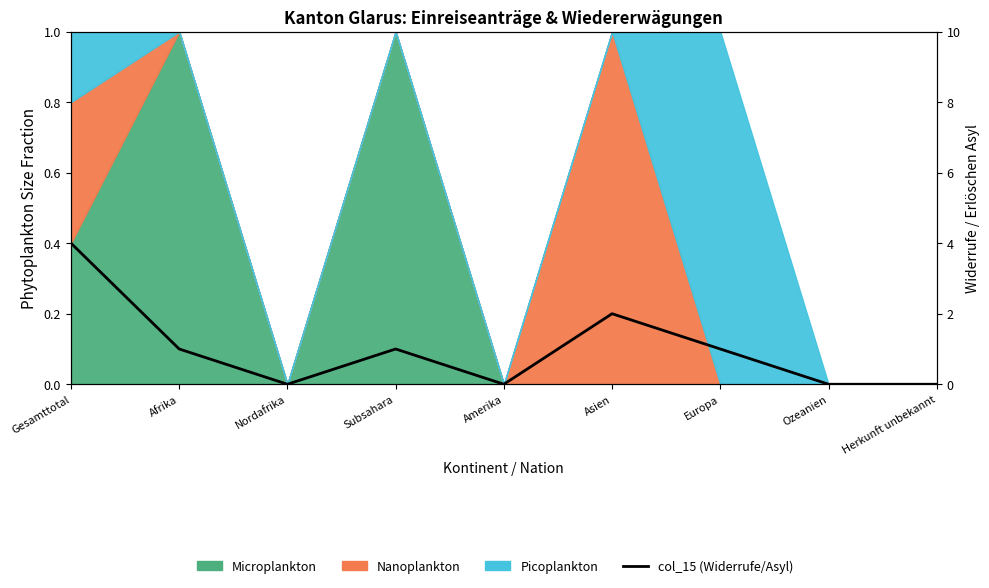

What is the difference between the maximum and minimum values?

4